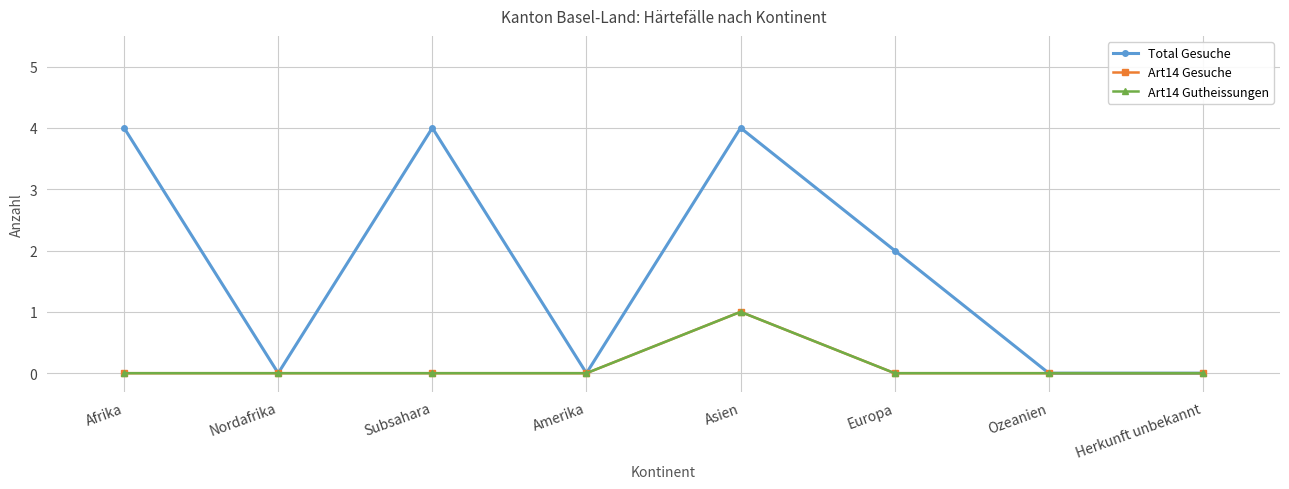

Which series changed the most between Afrika and Subsahara?

Total Gesuche